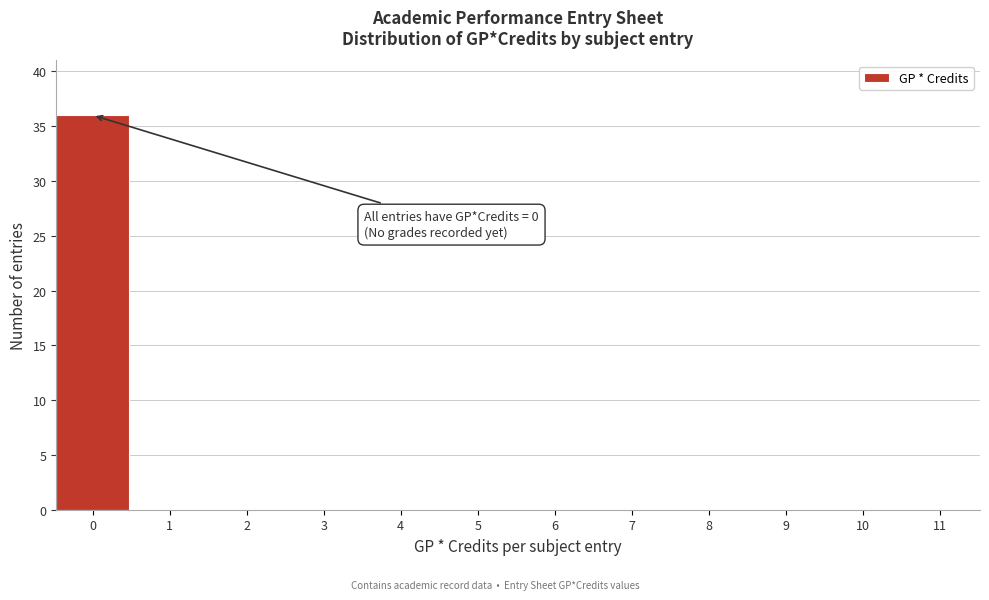

Reading left to right, list all the values displayed in this chart.

0=36	1=0	2=0	3=0	4=0	5=0	6=0	7=0	8=0	9=0	10=0	11=0